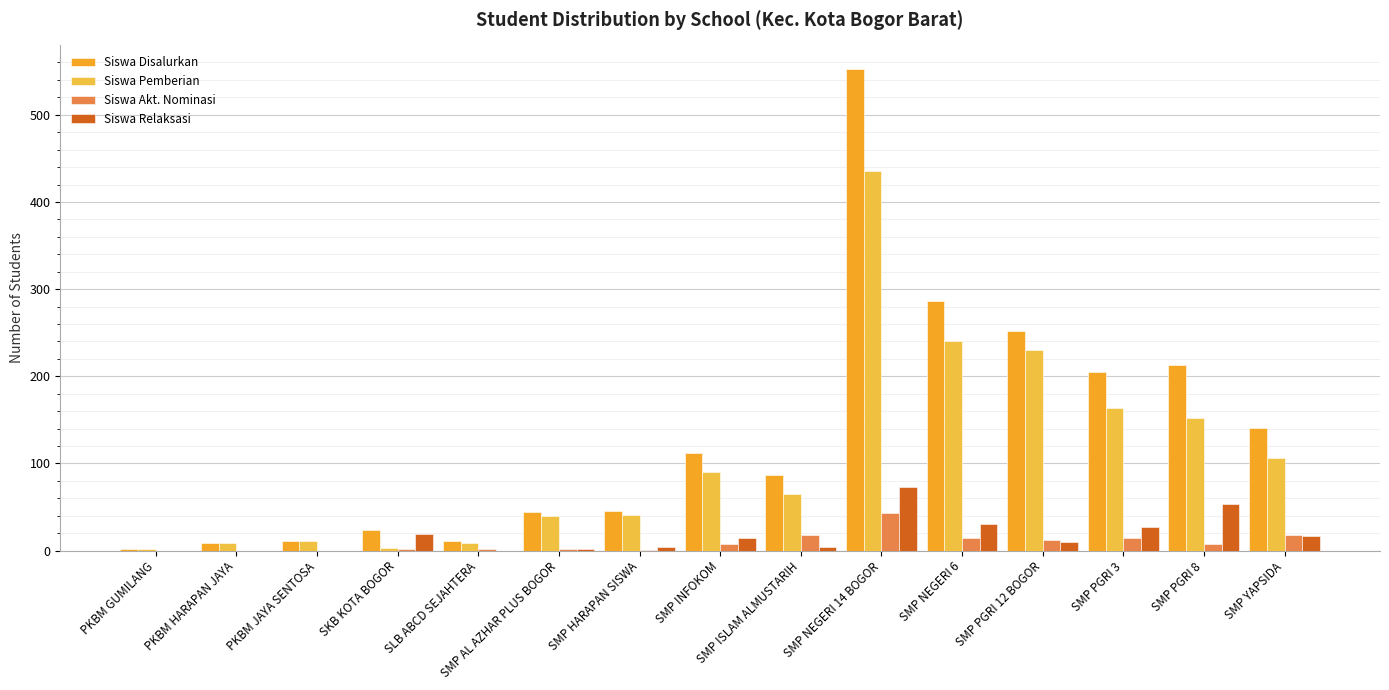

The Siswa Disalurkan series shows 213 at SMP PGRI 8. True or false?

True